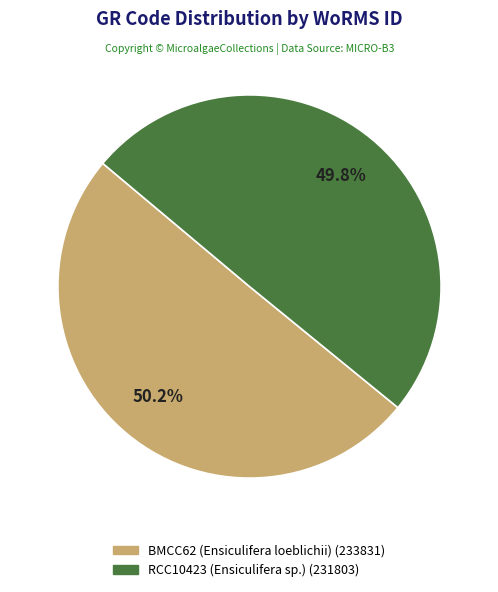

What percentage do RCC10423 (Ensiculifera sp.) and BMCC62 (Ensiculifera loeblichii) together represent?

100.0%